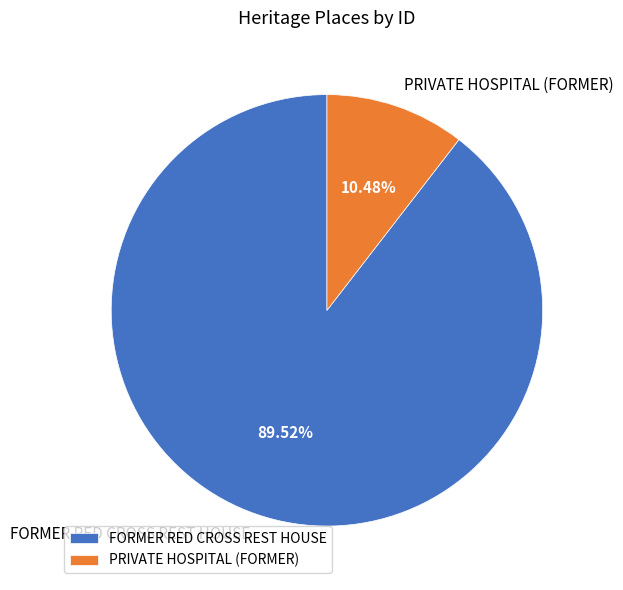

The PRIVATE HOSPITAL (FORMER) slice represents 10% of the pie. True or false?

True